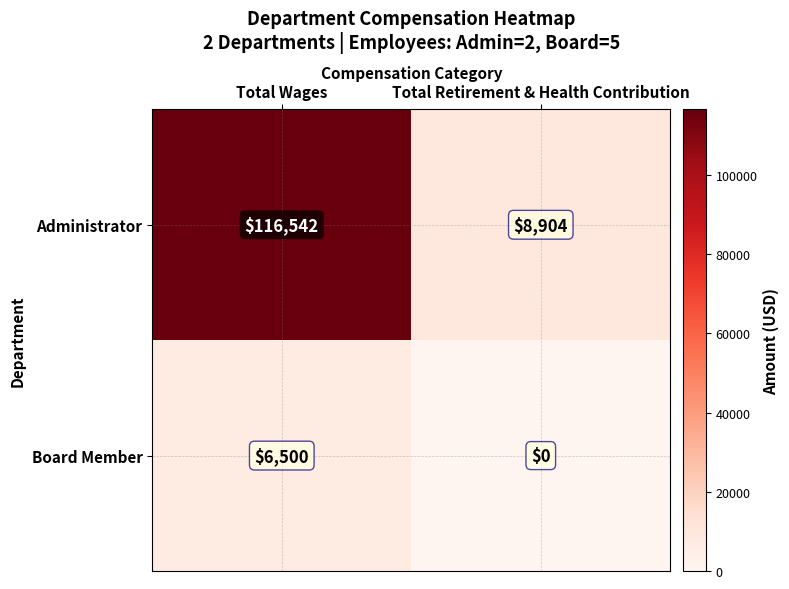

Count the number of categories in the chart.

2